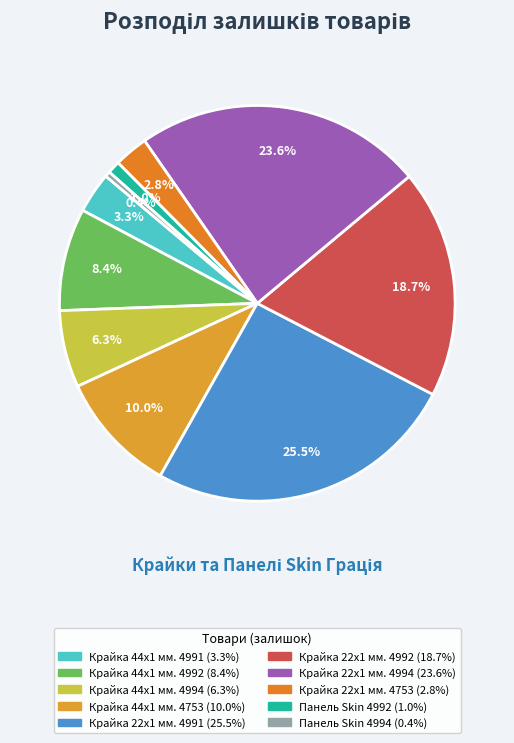

Which has a higher value, Панель Skin 4994 or Панель Skin 4992?

Панель Skin 4992